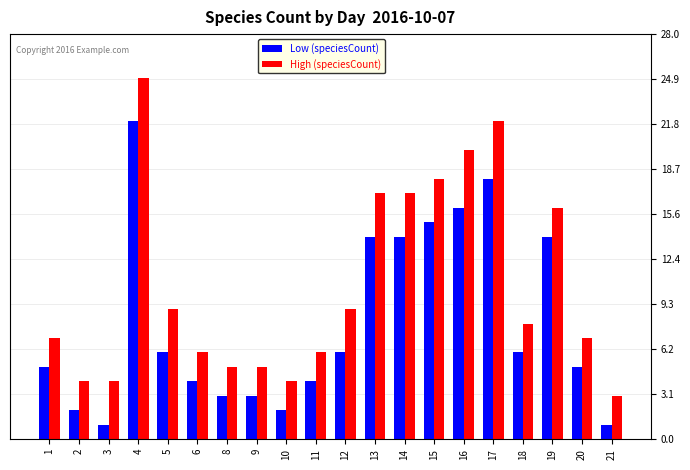

What is the value of the High (speciesCount) bar at the 15th from the left?

20